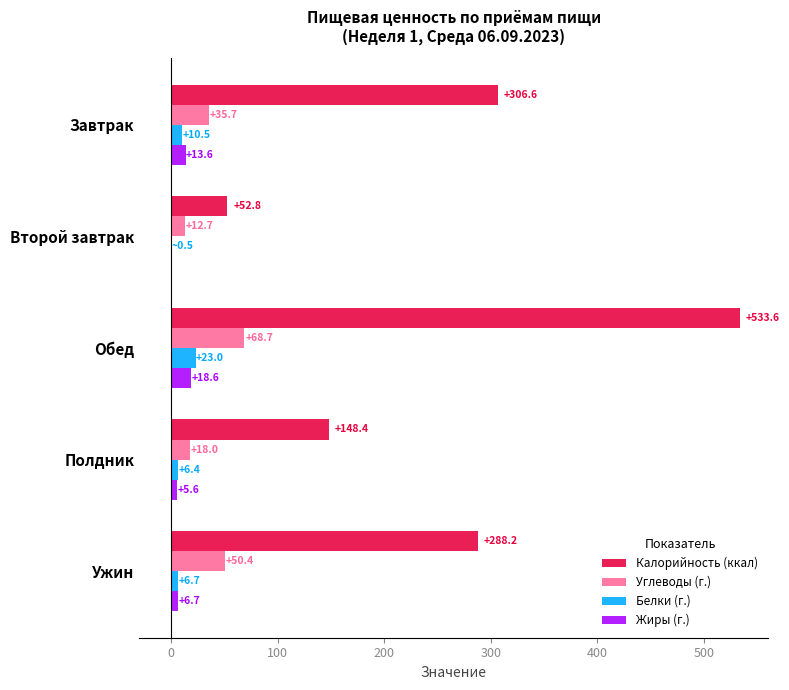

What value does the Жиры (г.) series have at Полдник?

5.6